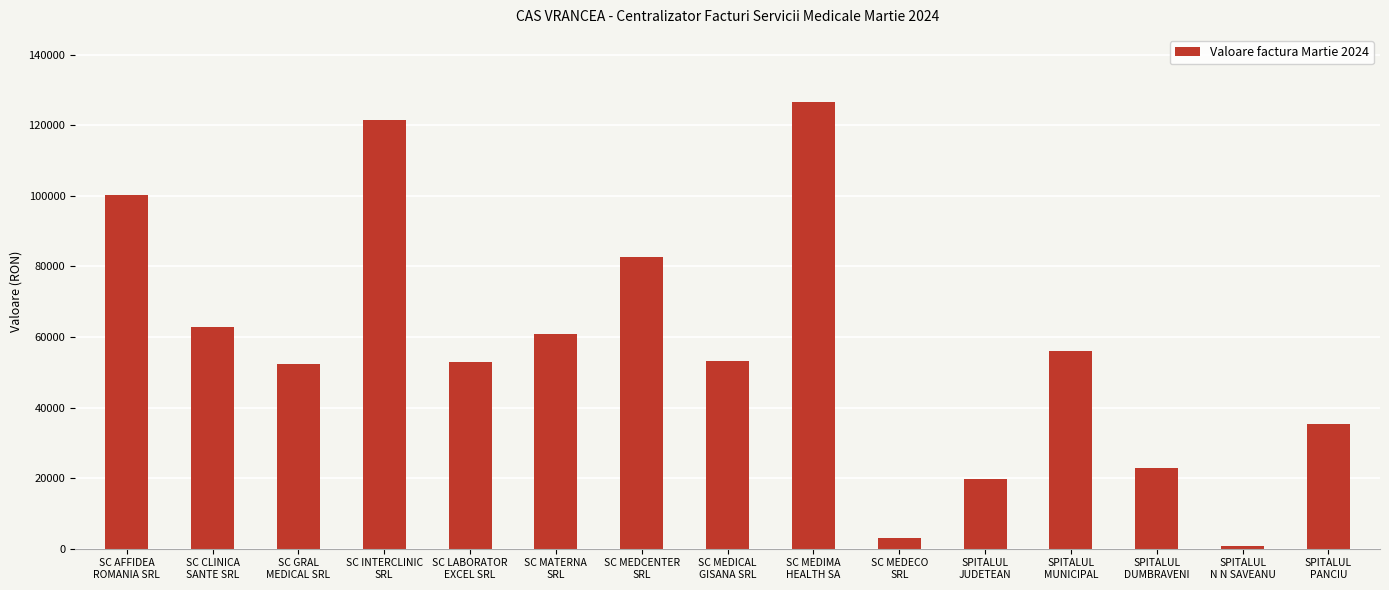

What is the difference between the second highest and second lowest values?

118483.9